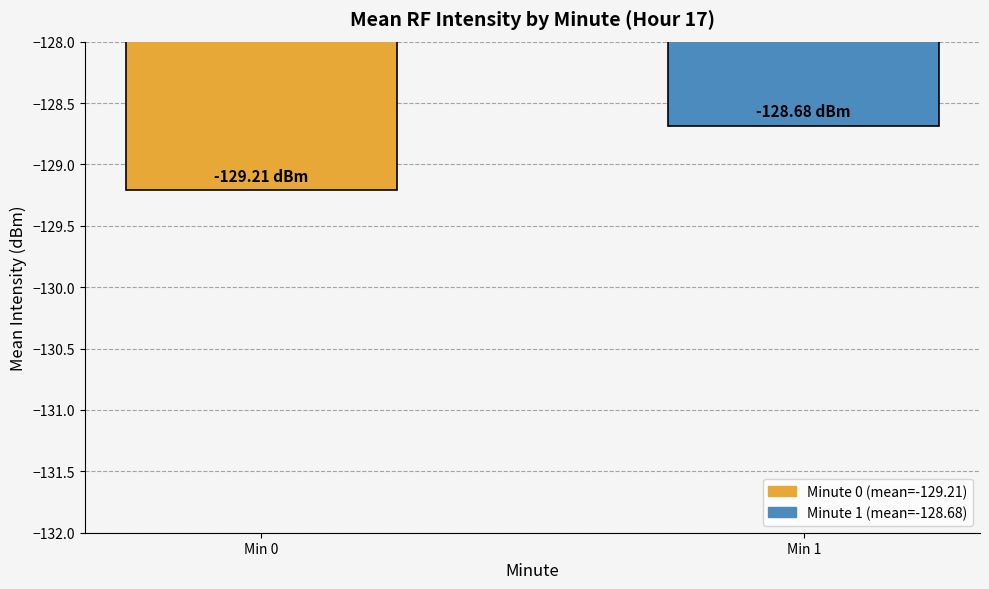

Count the values in the range -129 to -128.

1